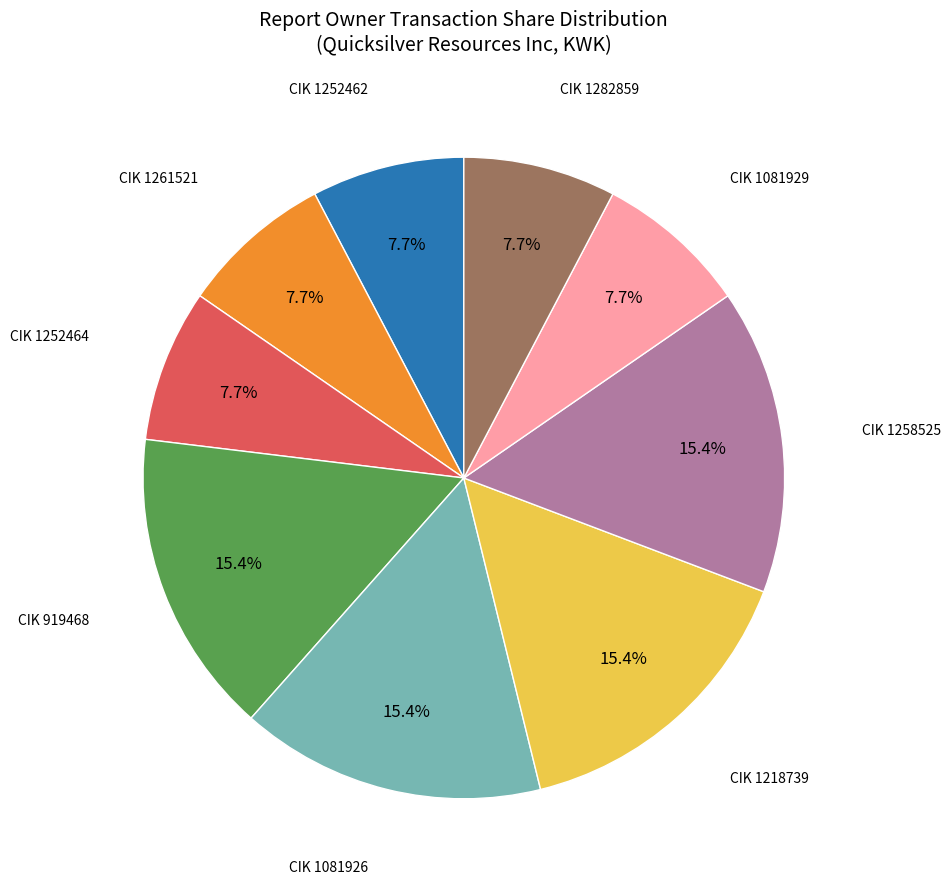

Is there any slice that represents more than half of the pie?

No